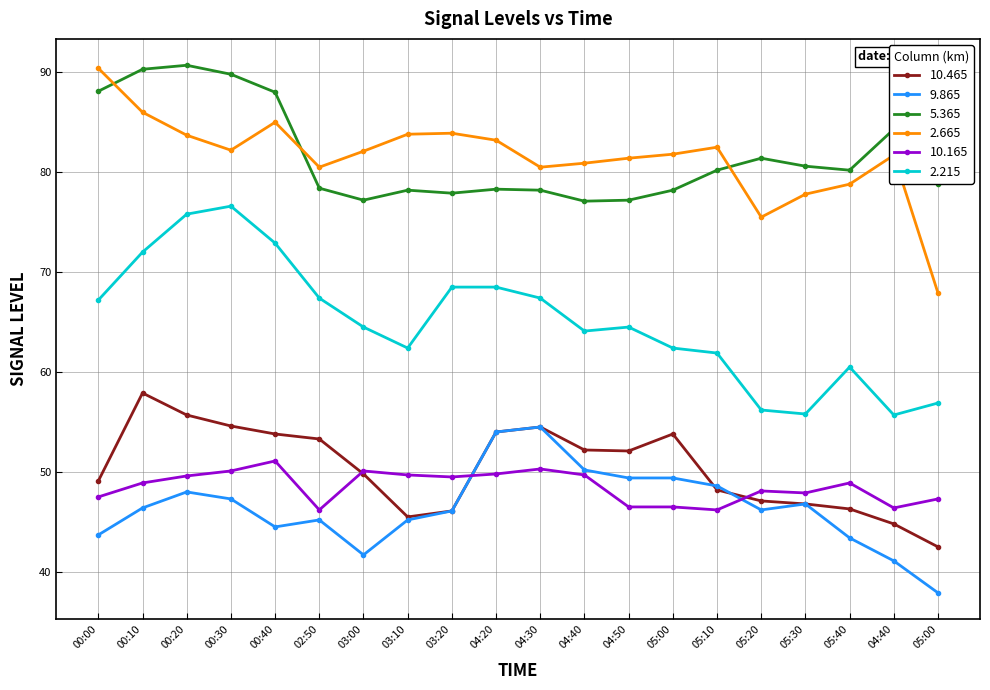

How many lines are shown in the chart?

6